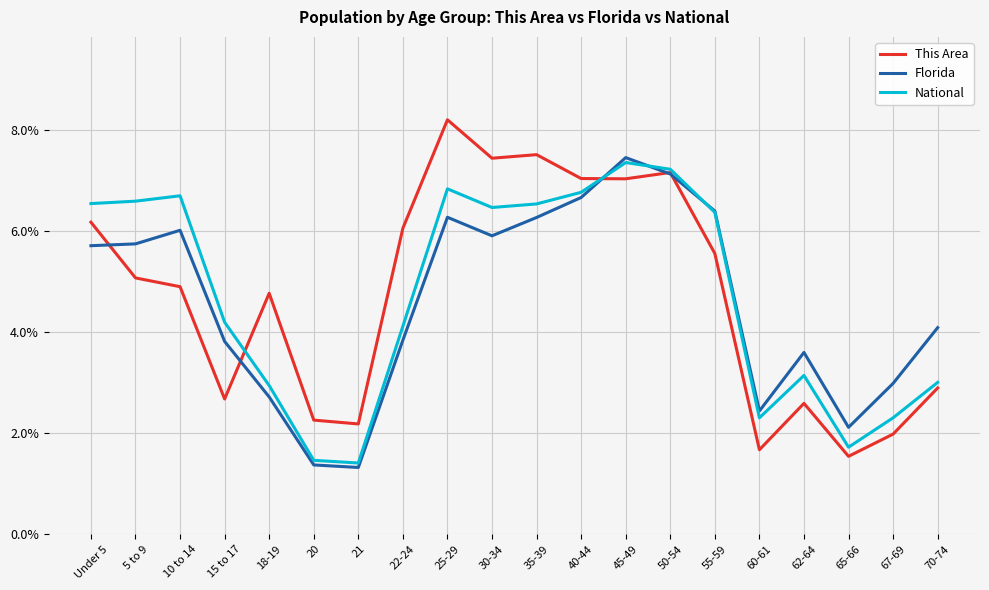

What is the greatest value displayed?

8.2